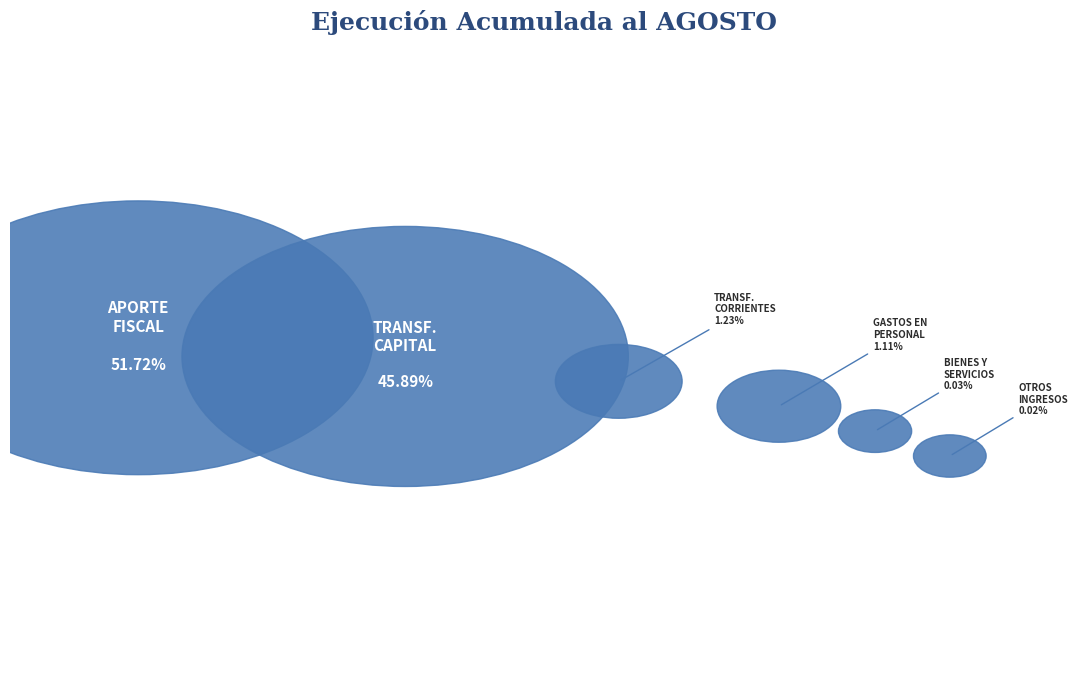

Is it true that OTROS INGRESOS CORRIENTES is 0% of the pie?

True